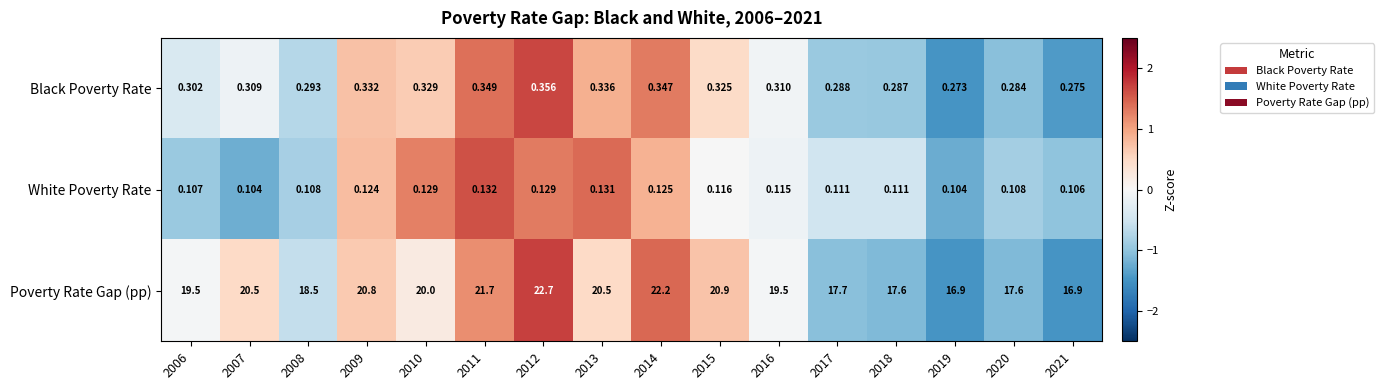

Rank the series by their maximum value, from lowest to highest.

White Poverty Rate, Black Poverty Rate, Poverty Rate Gap (pp)